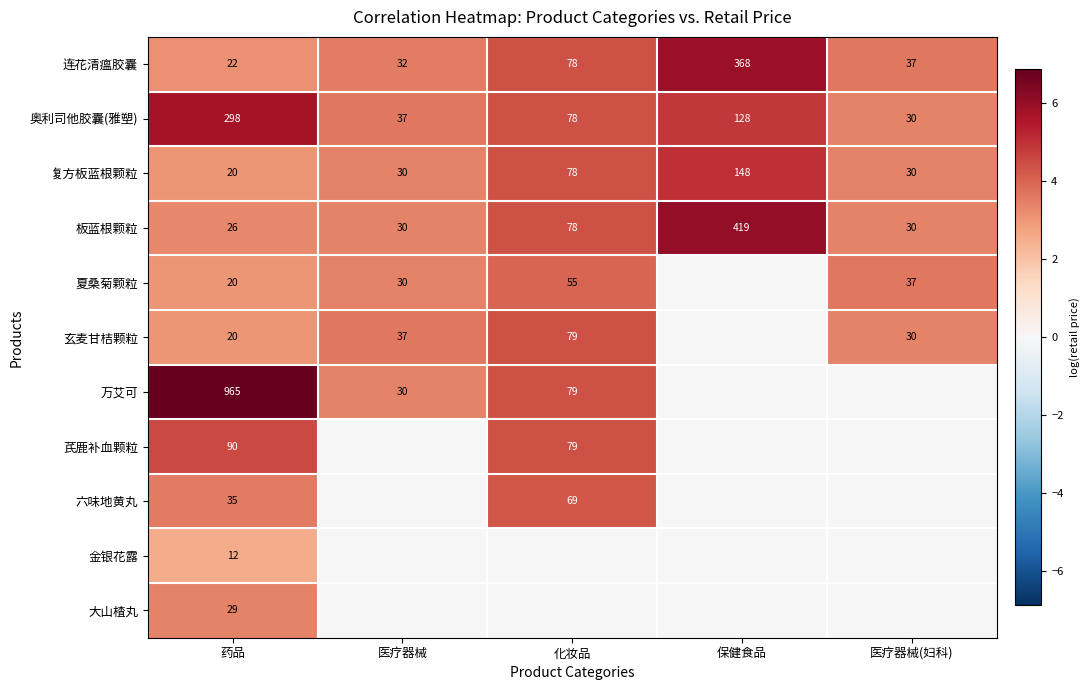

What is the difference between the 连花清瘟胶囊 values at 保健食品 and 药品?

346